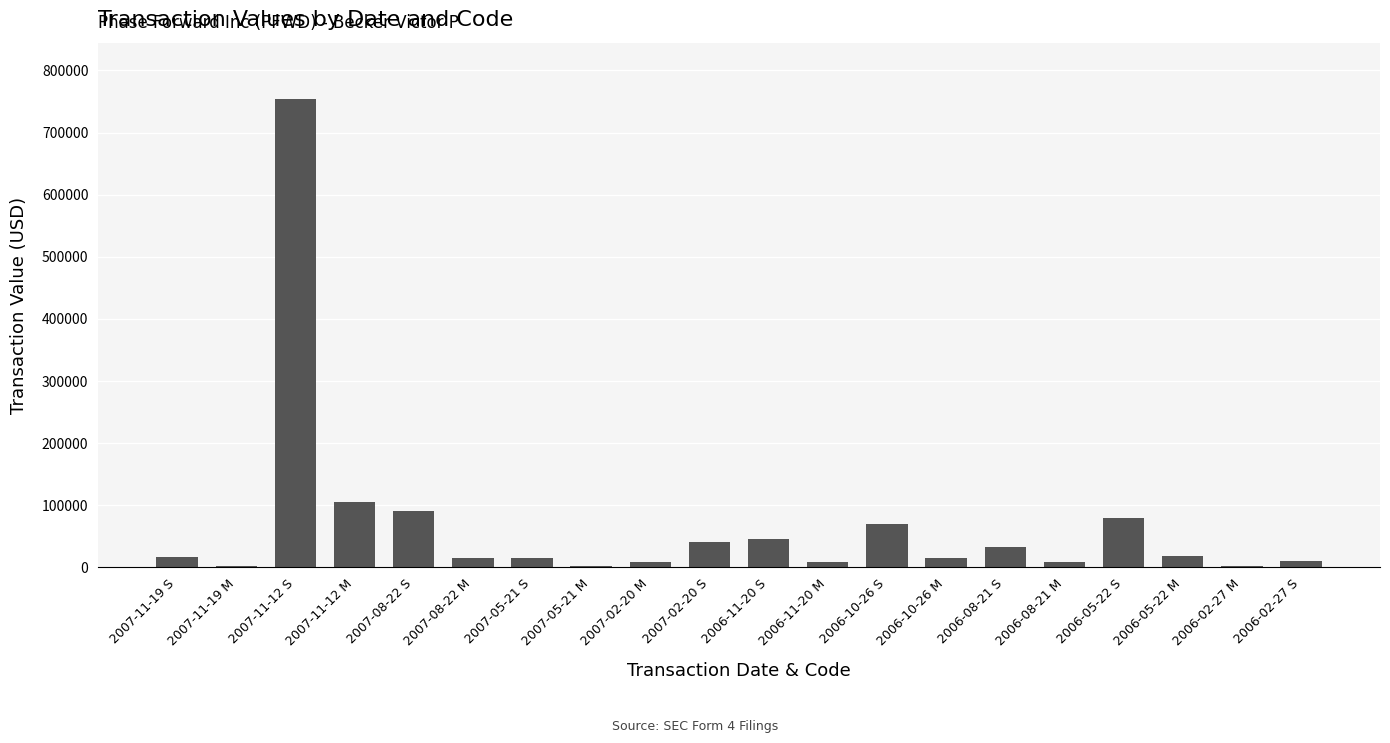

What is the ratio of the value at 2006-05-22 S to the value at 2007-08-22 S?

0.9